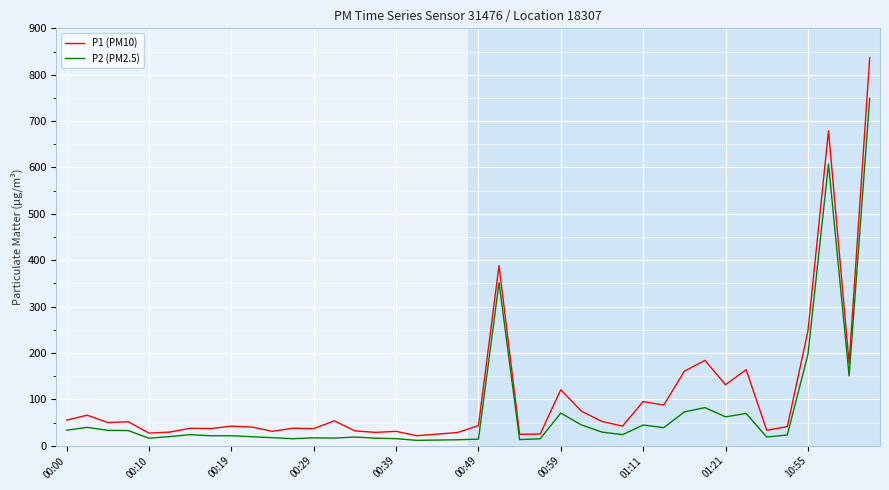

List the series in order of their peak value, highest first.

P1 (PM10), P2 (PM2.5)